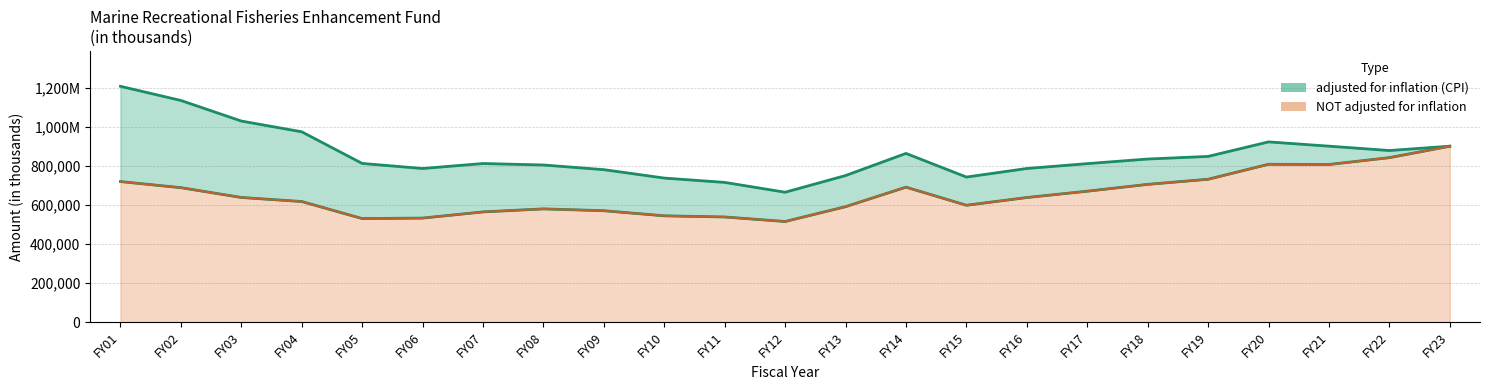

What is the value of the adjusted for inflation (CPI) point at the 11th from the left?

716234